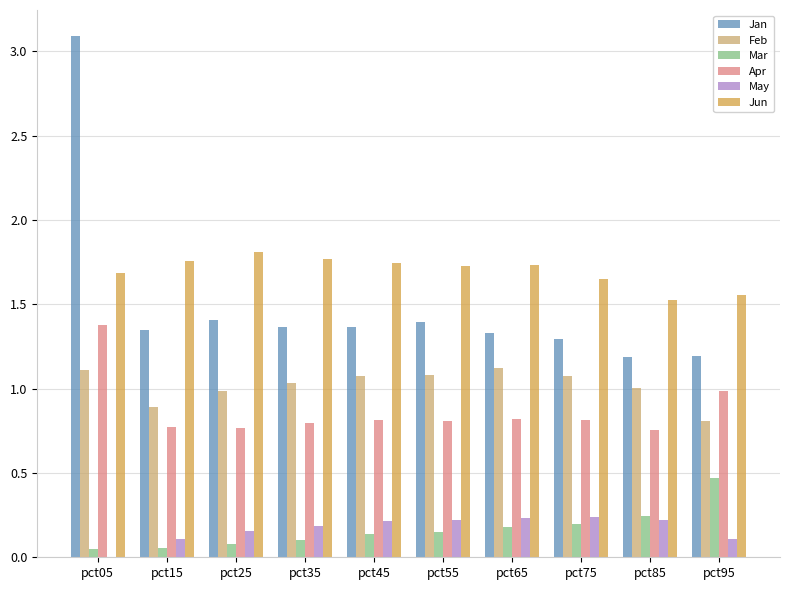

How many groups of bars are there?

10